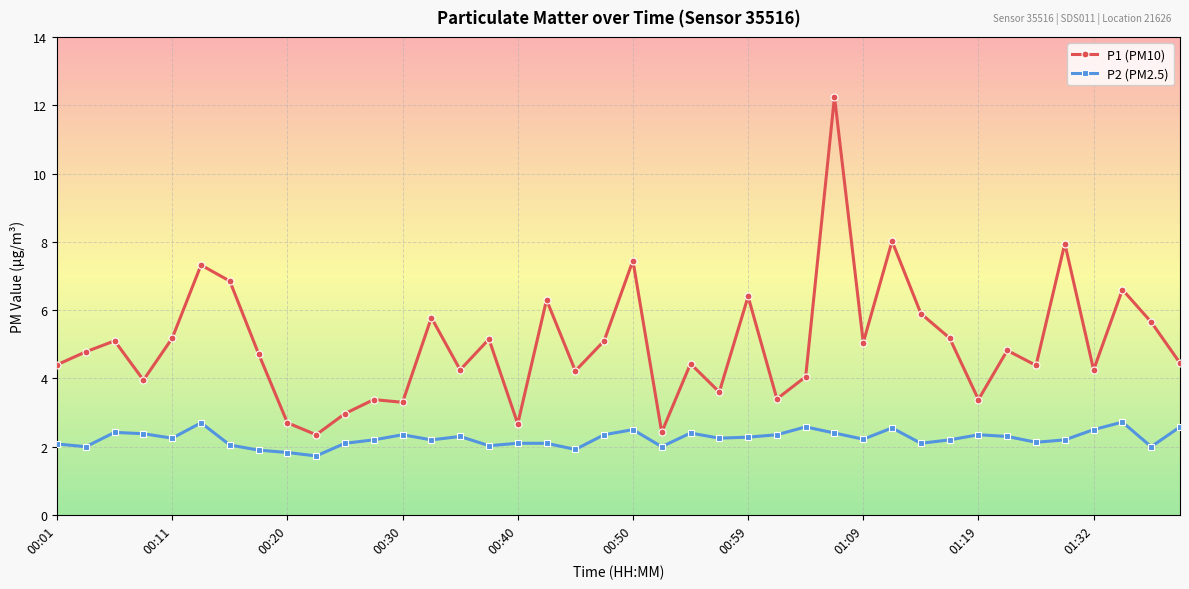

What is the difference between the maximum and second lowest values in the P1 (PM10) series?

9.8